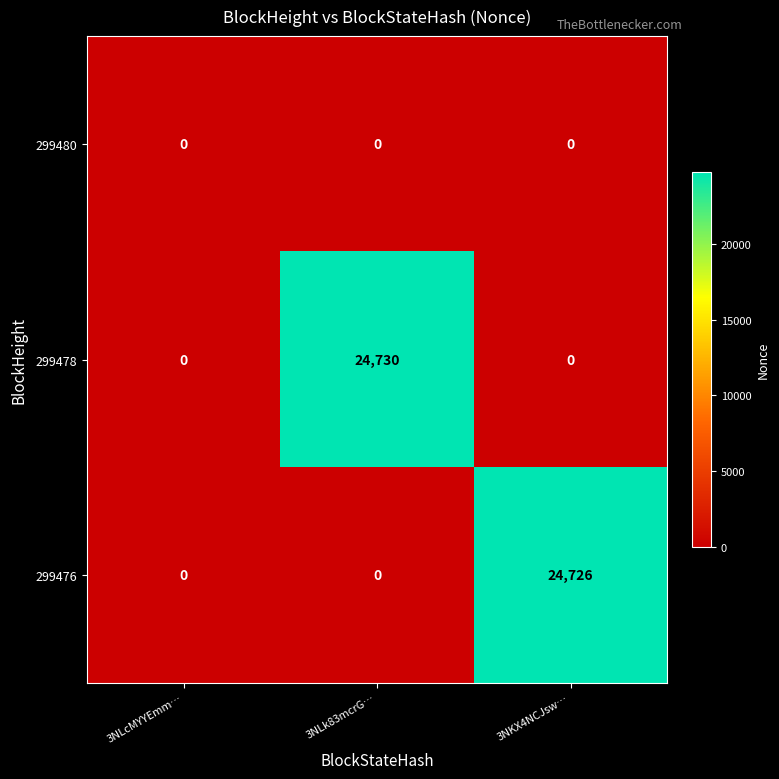

What is the sum of all 299478 values?

24730